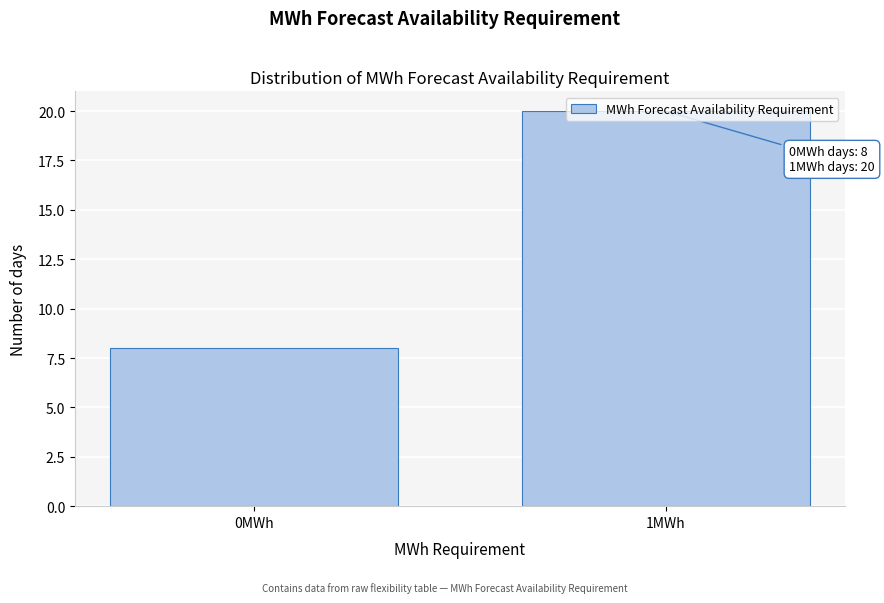

What is the ratio of the value at 0MWh to the value at 1MWh?

0.4